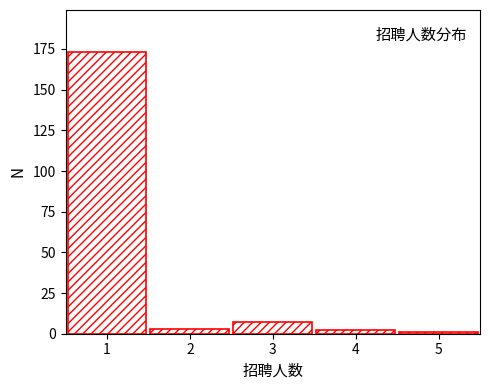

Over which range of the x-axis is the bar tallest?

0.5 to 1.5